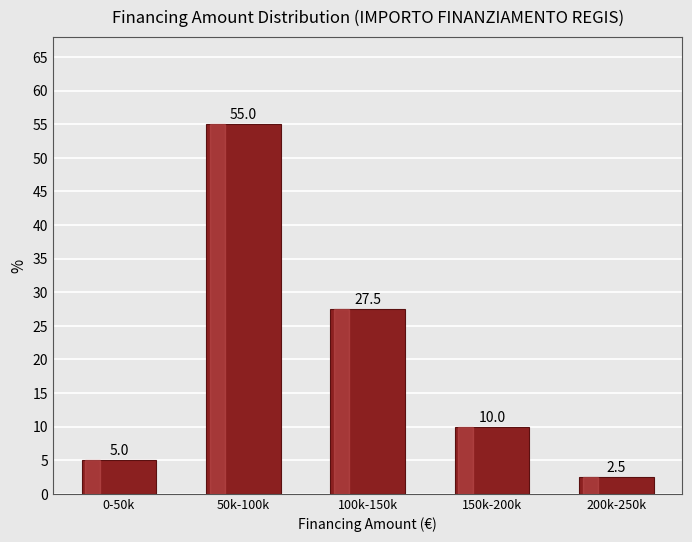

Reading left to right, transcribe all the data shown in this chart.

0-50k=5.0	50k-100k=55.0	100k-150k=27.5	150k-200k=10.0	200k-250k=2.5